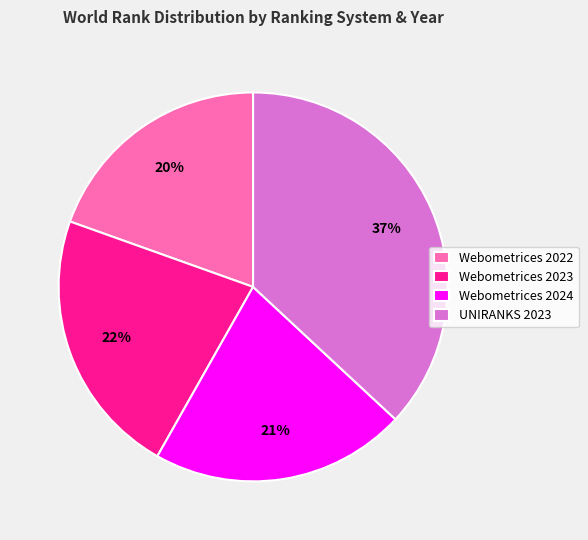

The Webometrices 2022 slice represents 26% of the pie. True or false?

False